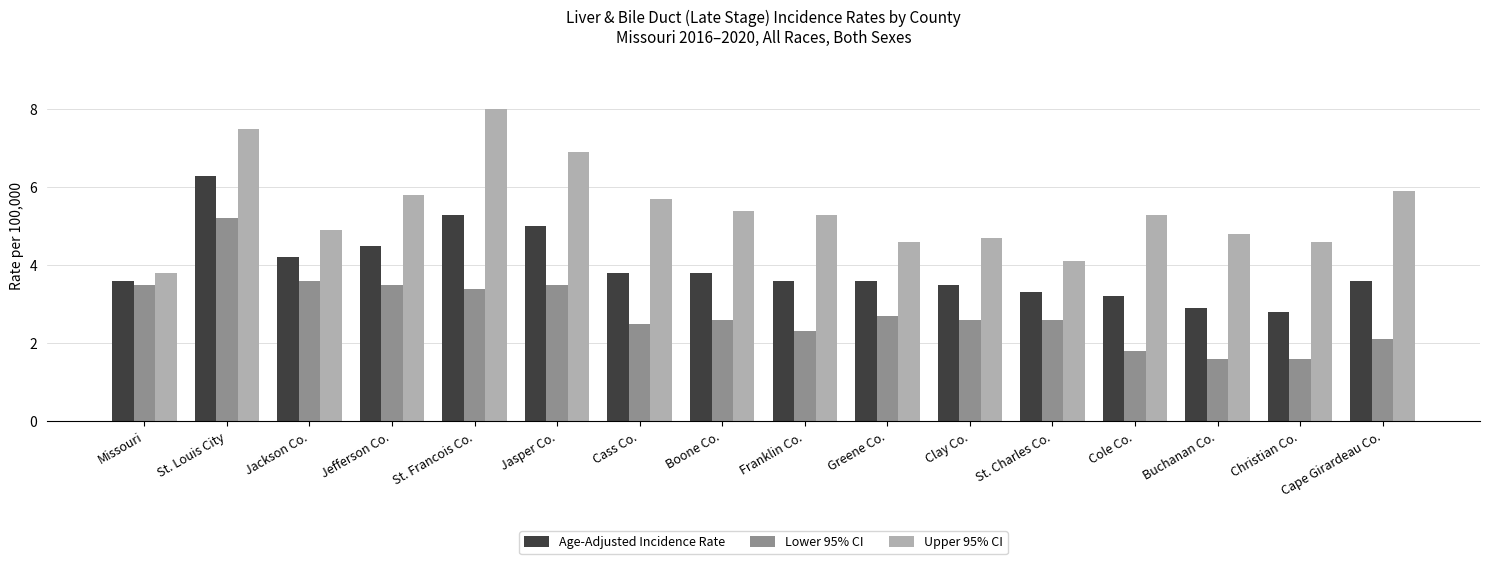

How many categories are shown in the chart?

16